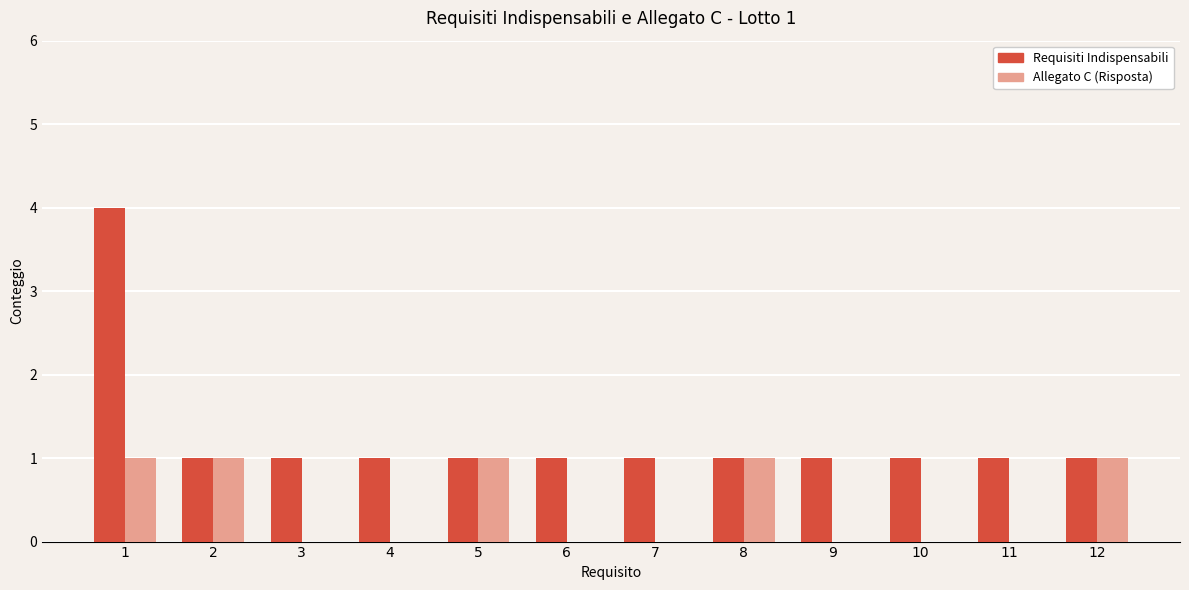

Is the value of Allegato C (Risposta) at 9 greater than the value of Requisiti Indispensabili at 8?

No